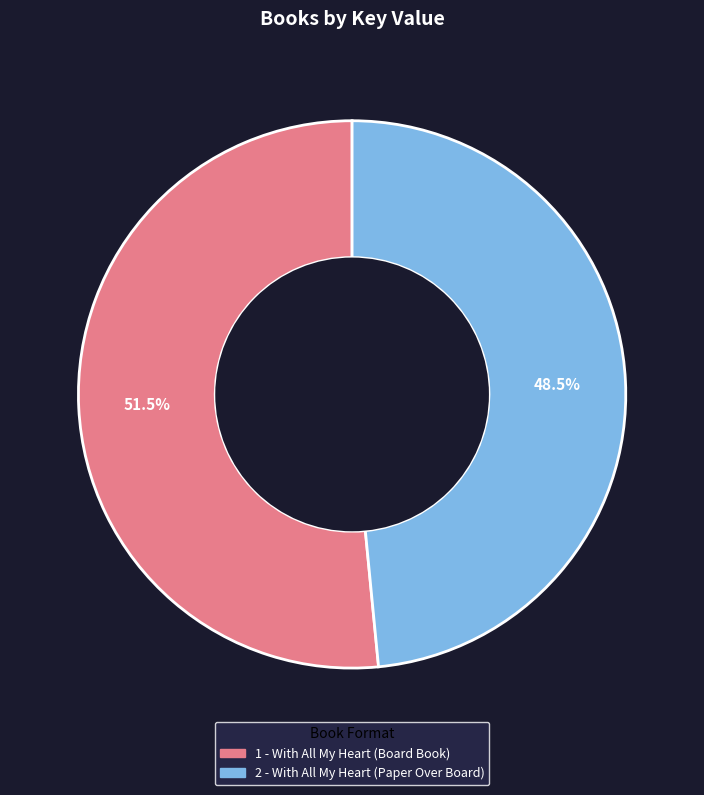

To the nearest percent, what is the difference between the 1 - With All My Heart (Board Book) and 2 - With All My Heart (Paper Over Board) slice percentages?

3%